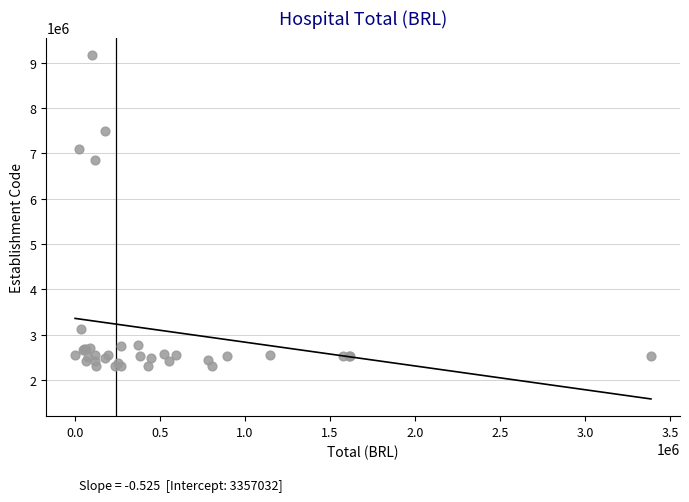

What Y value in the scatter plot is closest to 5739508?

6854729